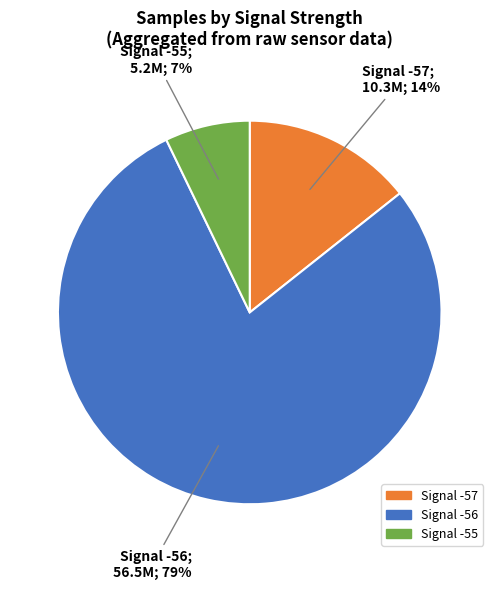

Combined, do Signal -55 and Signal -57 account for over 50%?

No